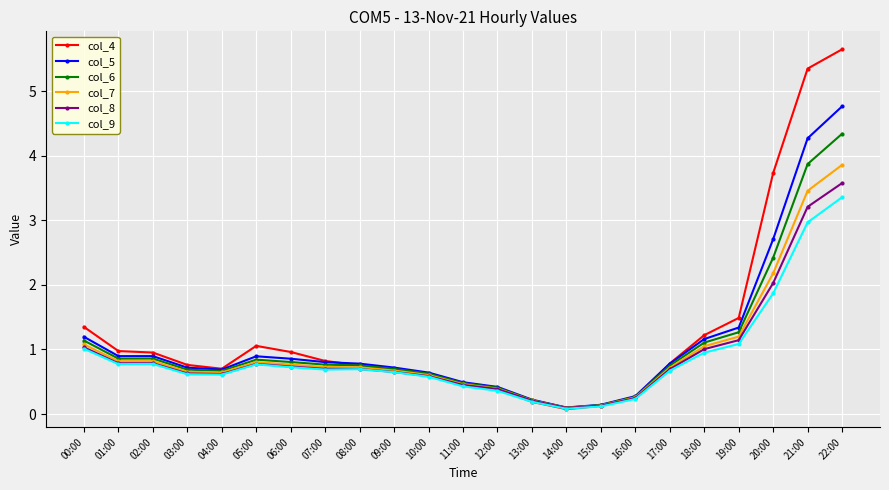

How many data points does each series have?

23